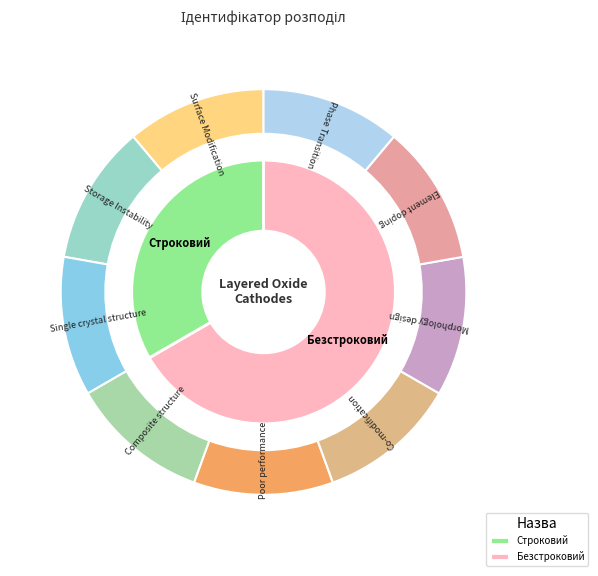

To the nearest percent, what is the difference between the largest and smallest slice percentages?

33%